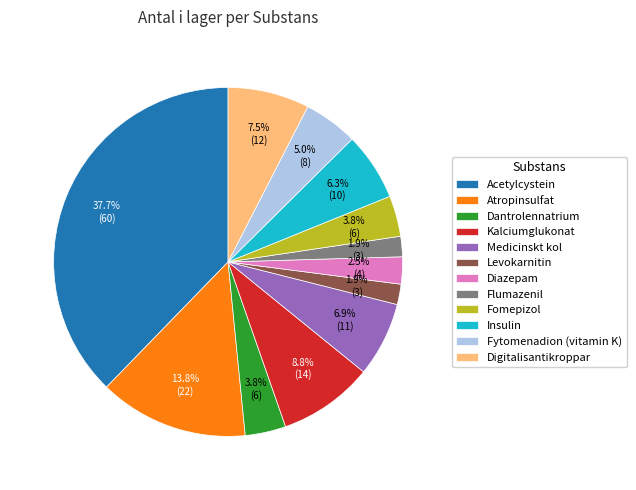

Is it true that Atropinsulfat is 21% of the pie?

False